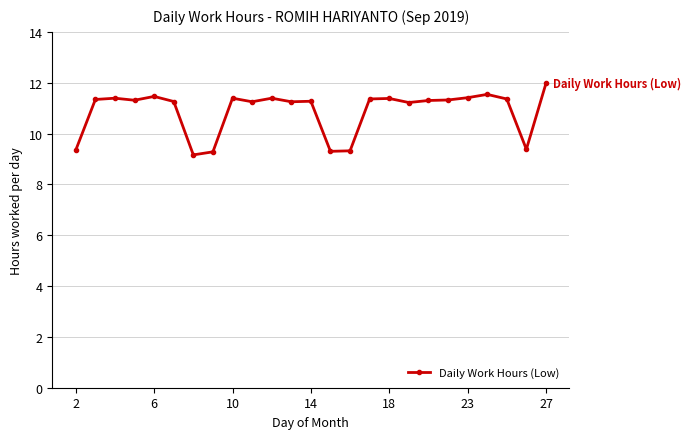

What is the value of the 15th point from the left?

9.3